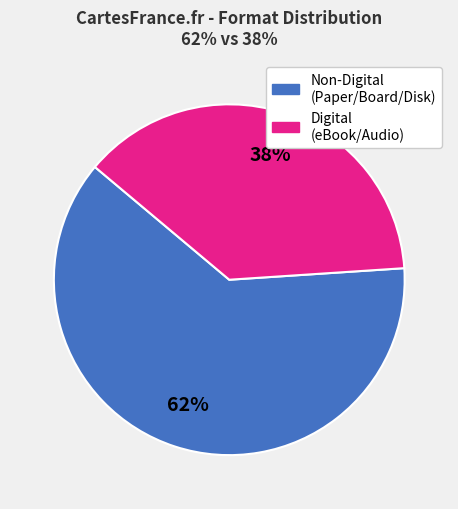

To the nearest percent, what is the difference between the largest and smallest slice percentages?

24%